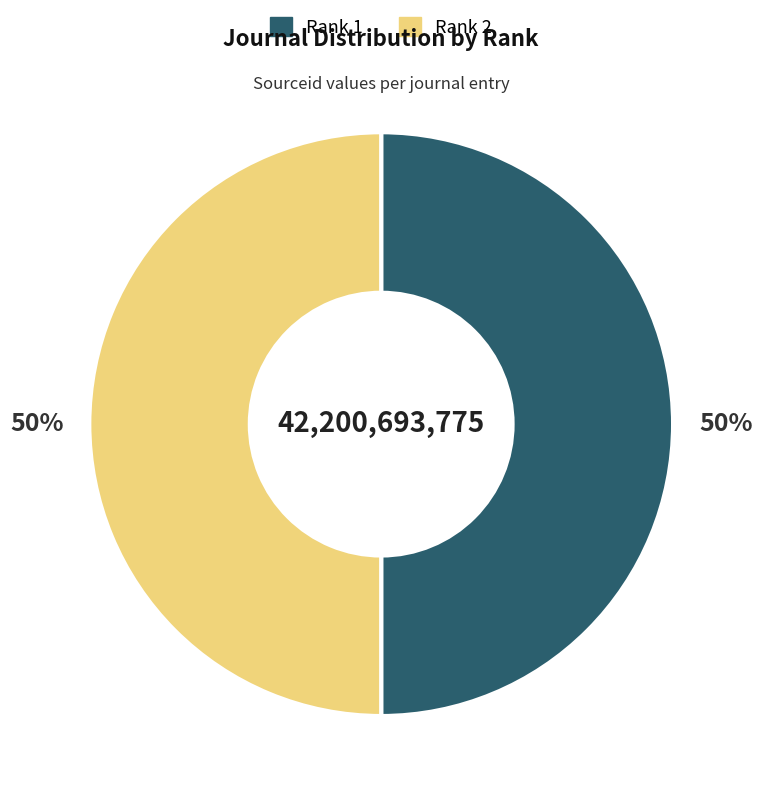

To the nearest percent, what is the average slice percentage?

50%